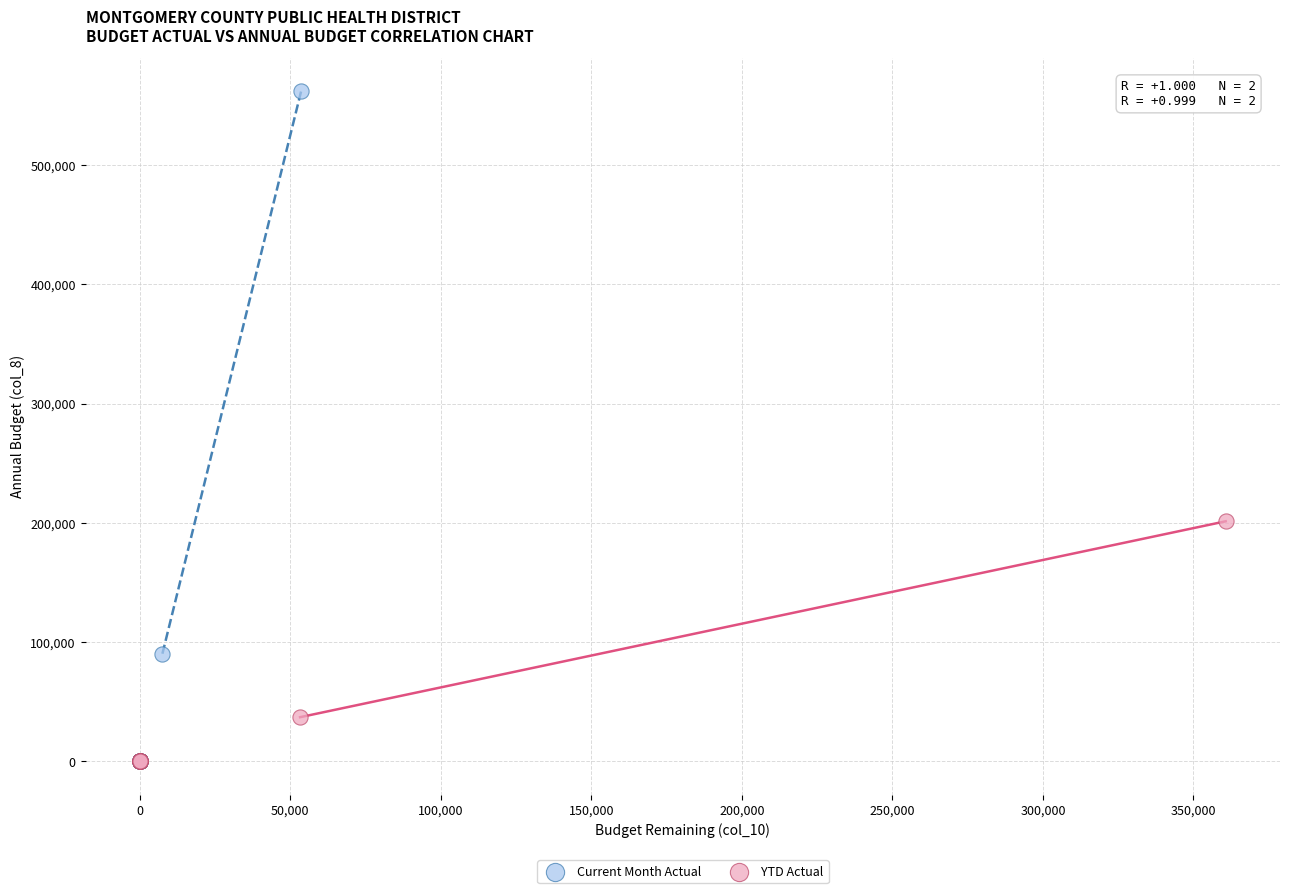

Which series has the largest Y range (max minus min)?

Current Month Actual